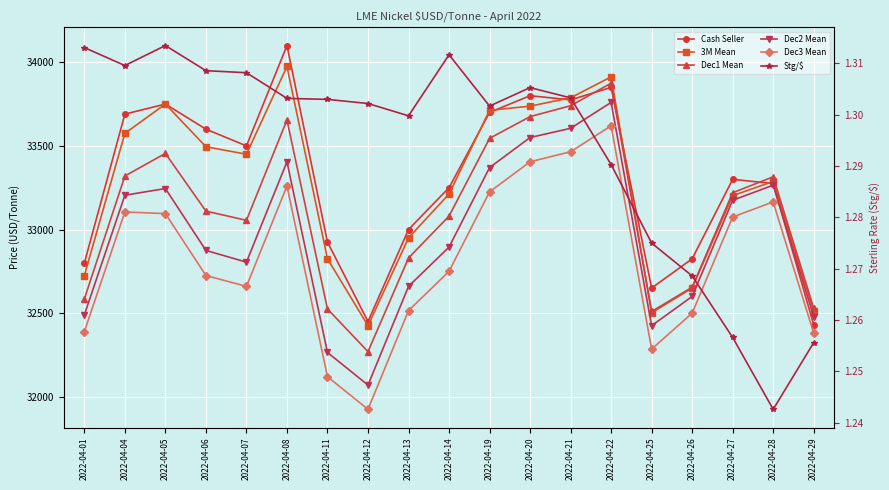

Where is the first local maximum for Stg/$?

2022-04-05